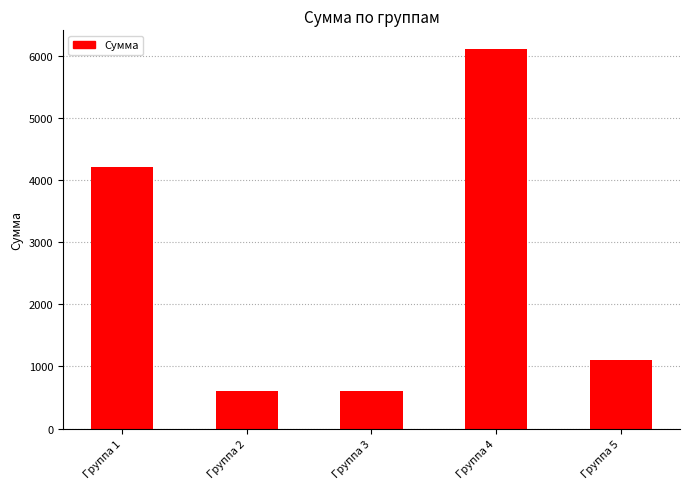

How many data points does each series have?

5